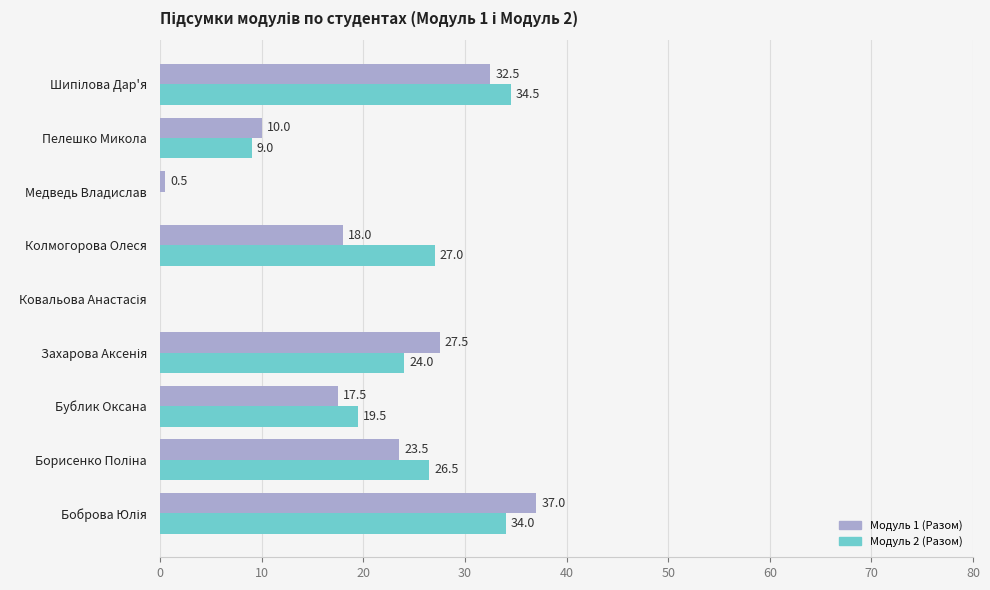

What is the maximum value shown in the chart?

37.0